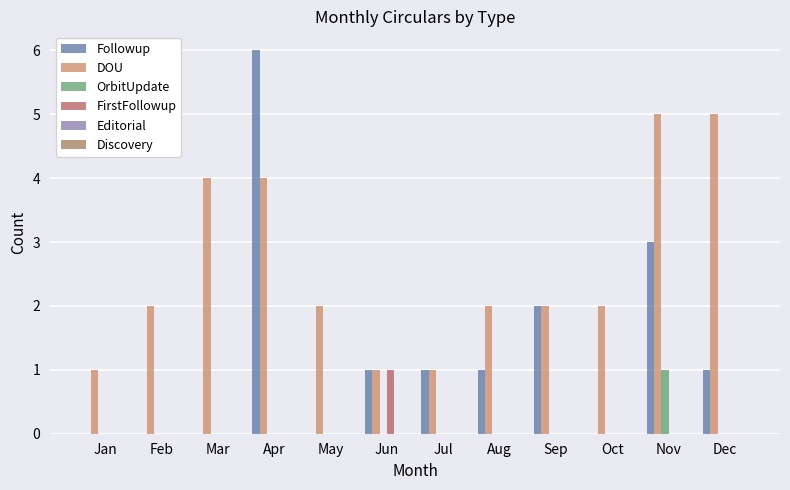

Does the chart contain stacked bars?

No